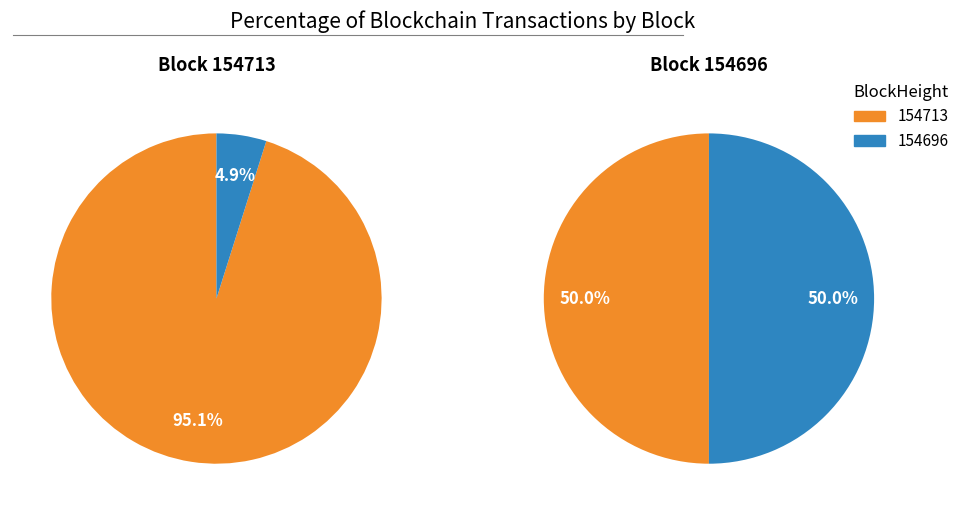

What is the total percentage of 154696 and 154713?

100.0%